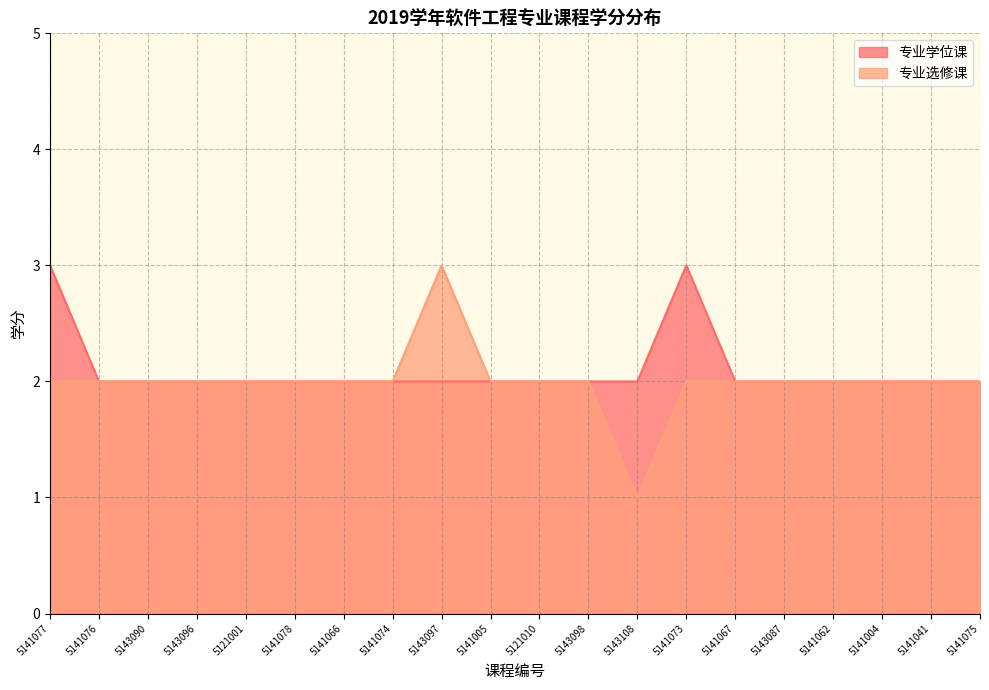

Is it true that 专业学位课 equals 2 at 5141075?

True